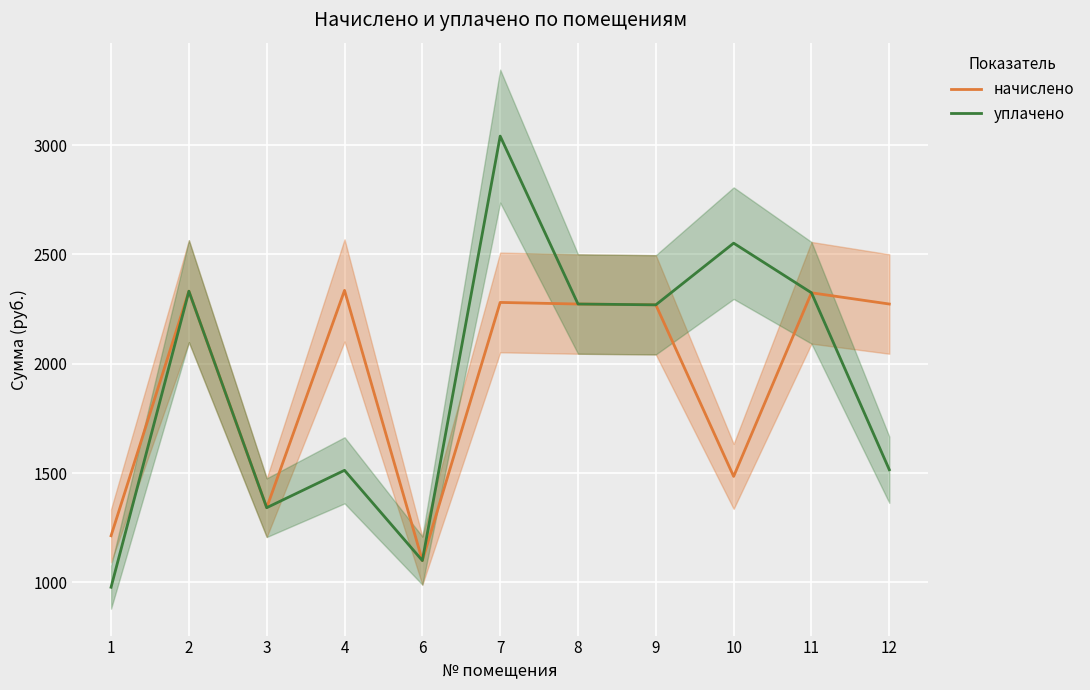

List the series in order of their peak value, lowest first.

начислено, уплачено